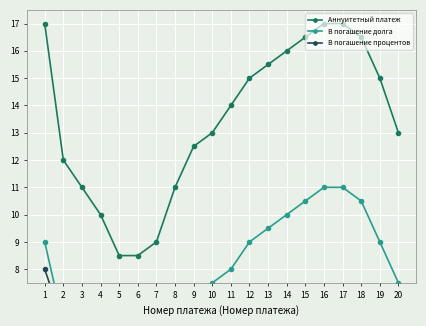

Rank the categories by Аннуитетный платеж value from lowest to highest.

5, 6, 7, 4, 3, 8, 2, 9, 10, 20, 11, 12, 19, 13, 14, 15, 18, 1, 16, 17